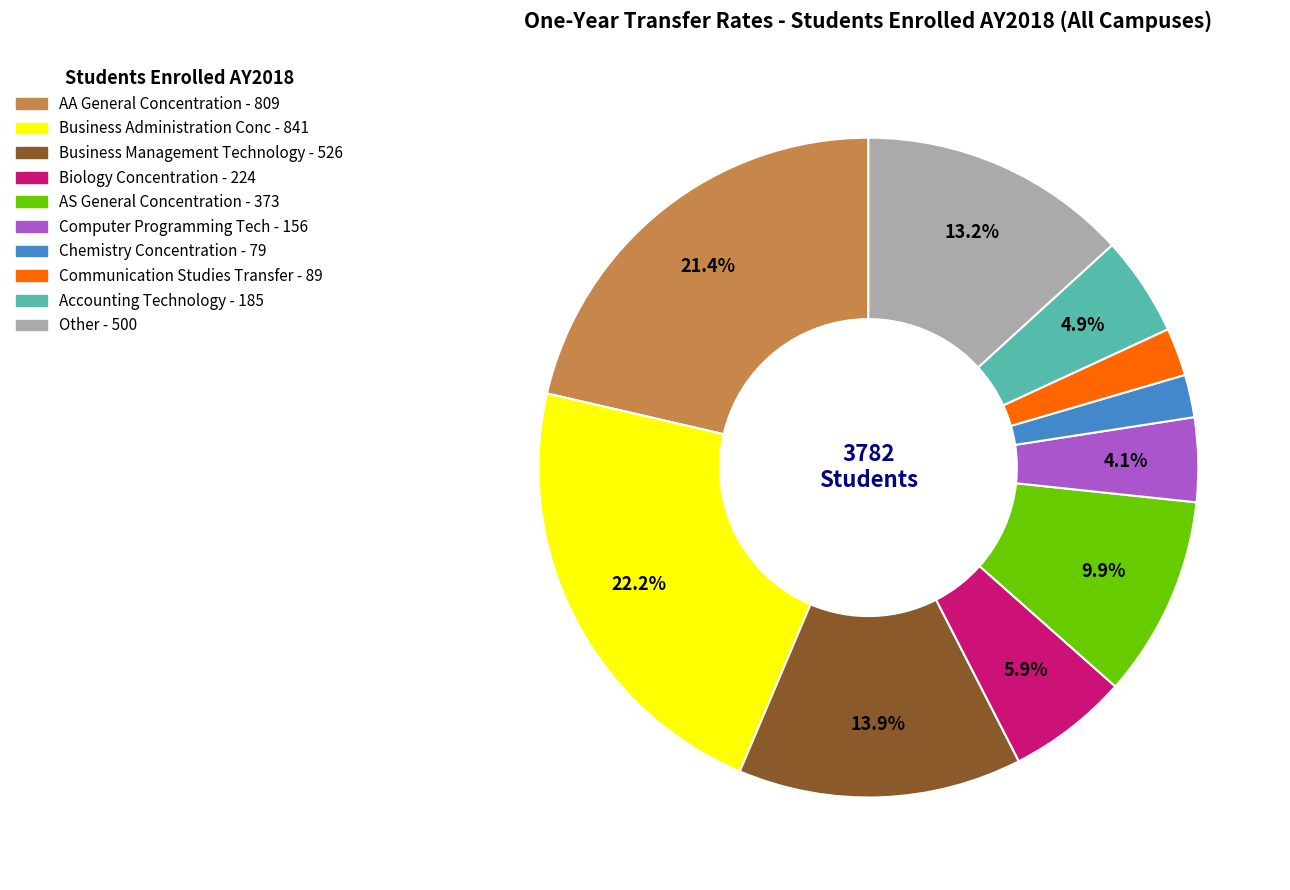

To the nearest percent, what percentage of the pie is Accounting Technology?

5%